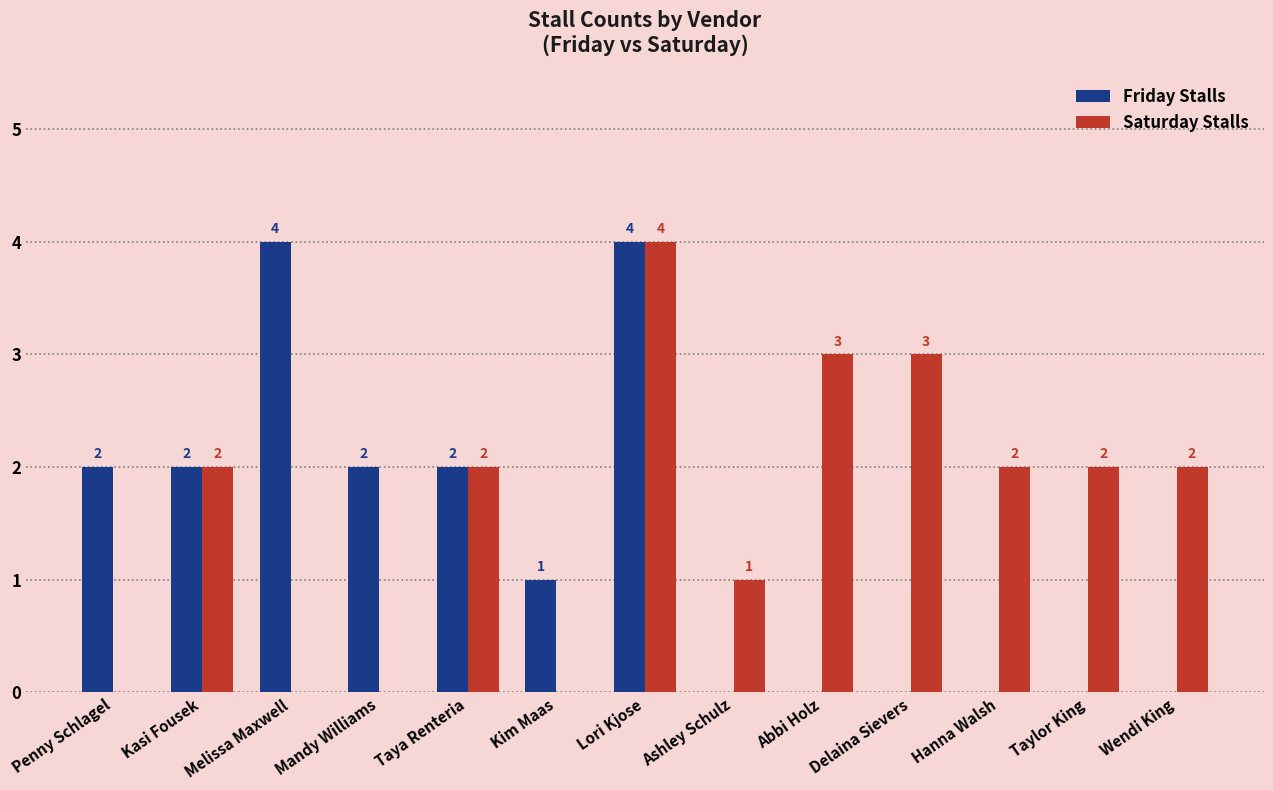

What is the sum of all Friday Stalls values?

17